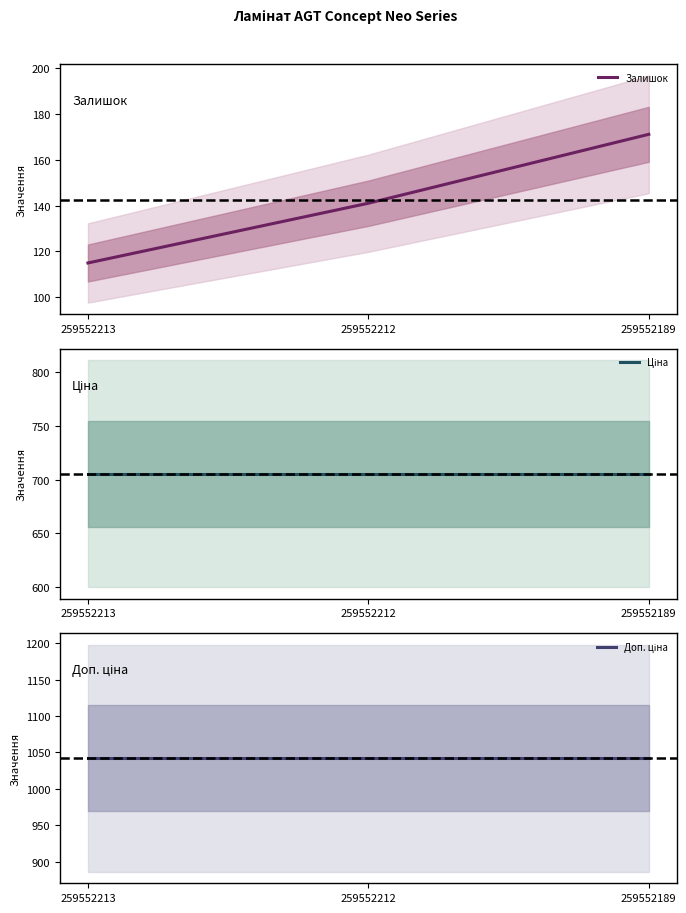

What is the value of the Ціна point at the 3rd from the left?

705.5